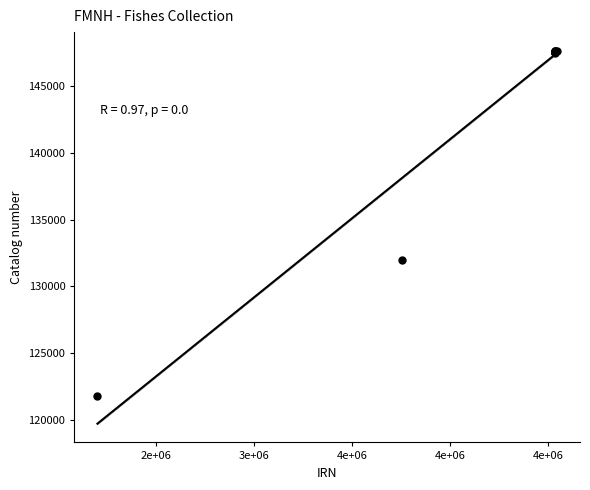

What Y value in the scatter plot is closest to 134702?

132007